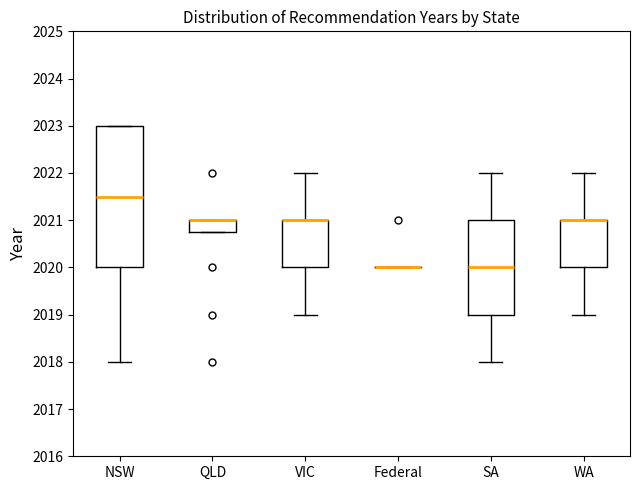

Which box is the tallest, from its lower edge to its upper edge?

NSW